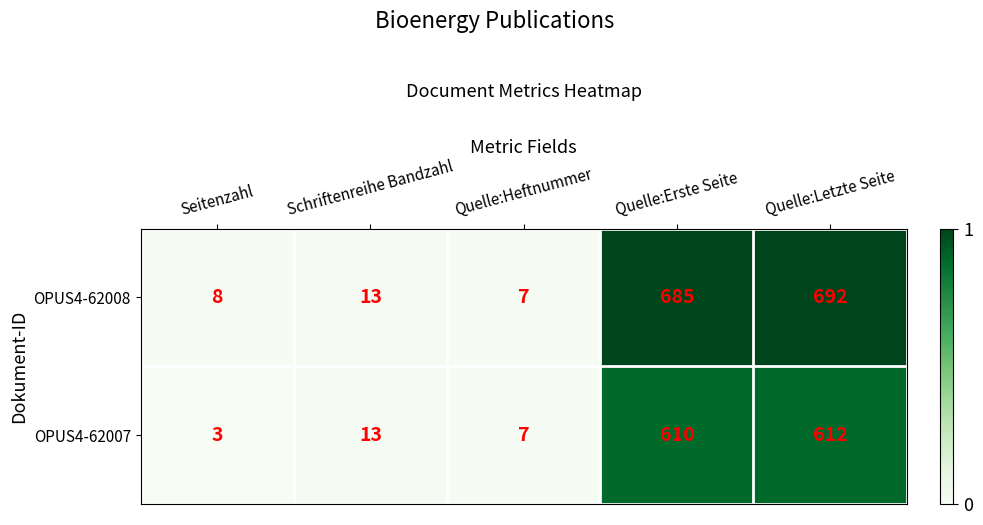

Read the OPUS4-62008 value at Quelle:Heftnummer.

7